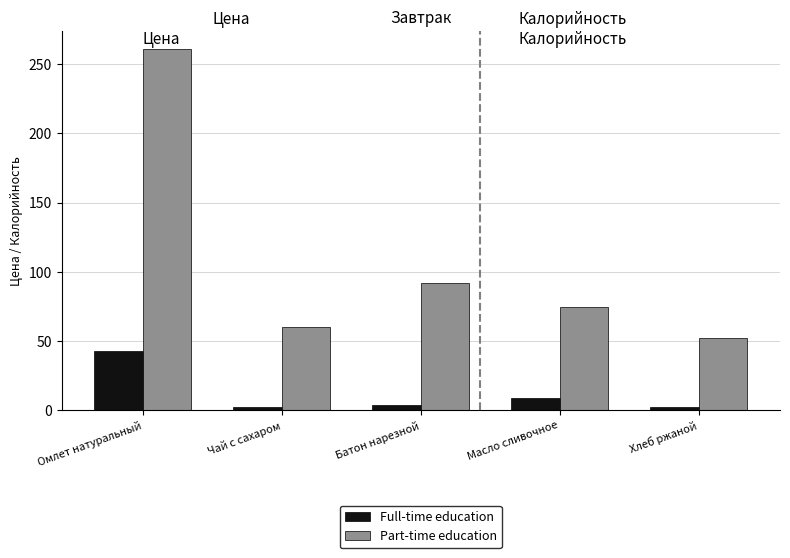

How many values in the Part-time education series are below 74?

2